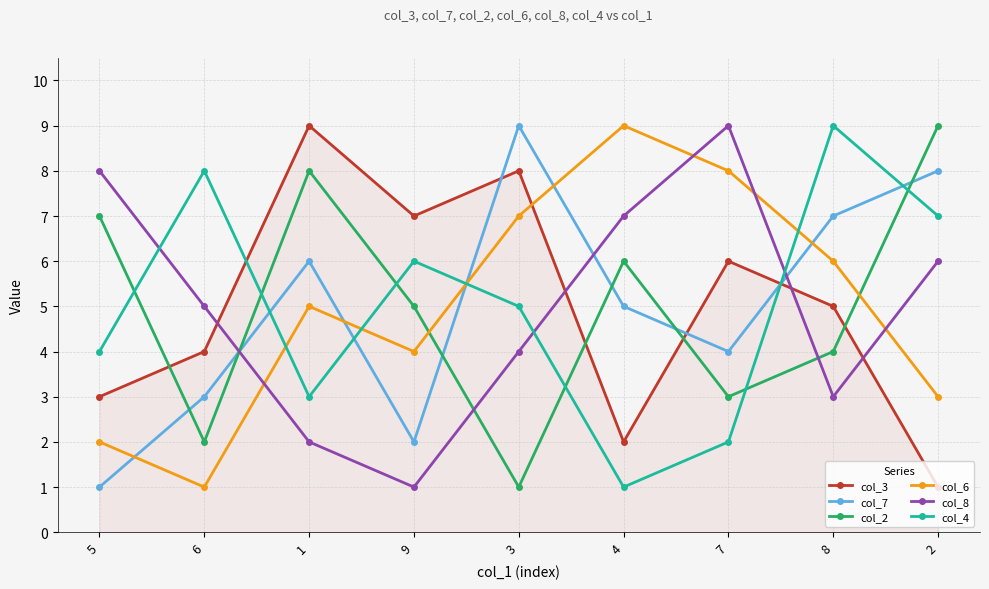

How many distinct data groups are displayed?

6